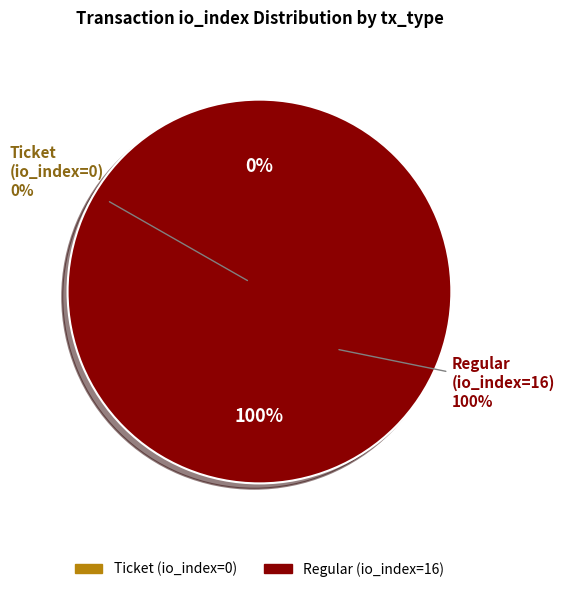

To the nearest percent, what is the difference between the Regular (io_index=16) and Ticket (io_index=0) slice percentages?

100%